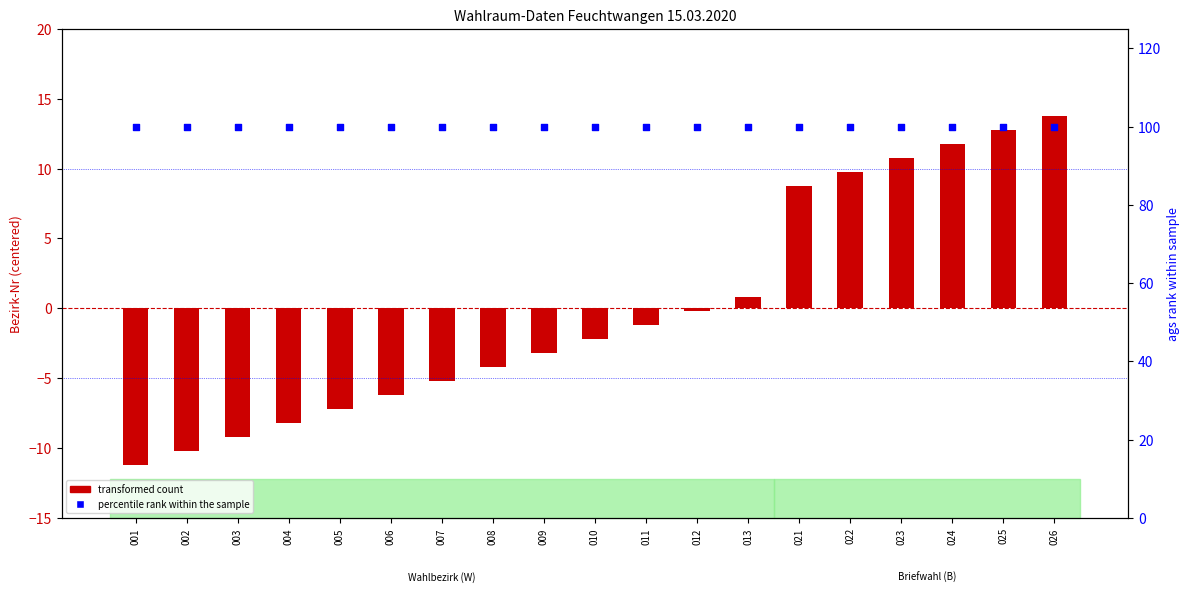

What is the total value across all series at 008?

95.8